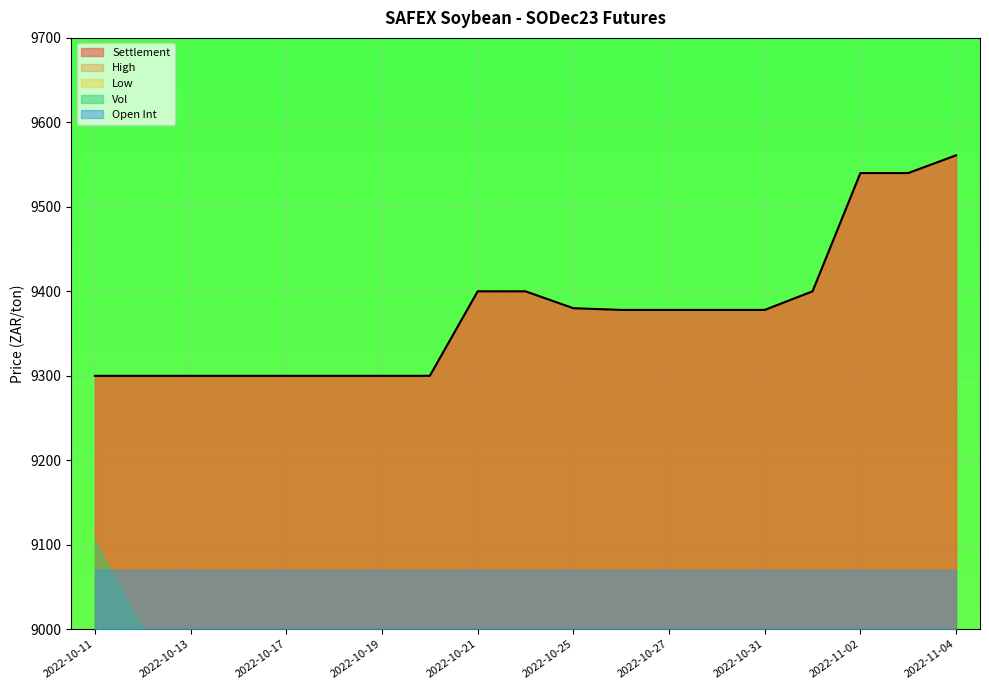

Which series has the widest spread of values?

Settlement